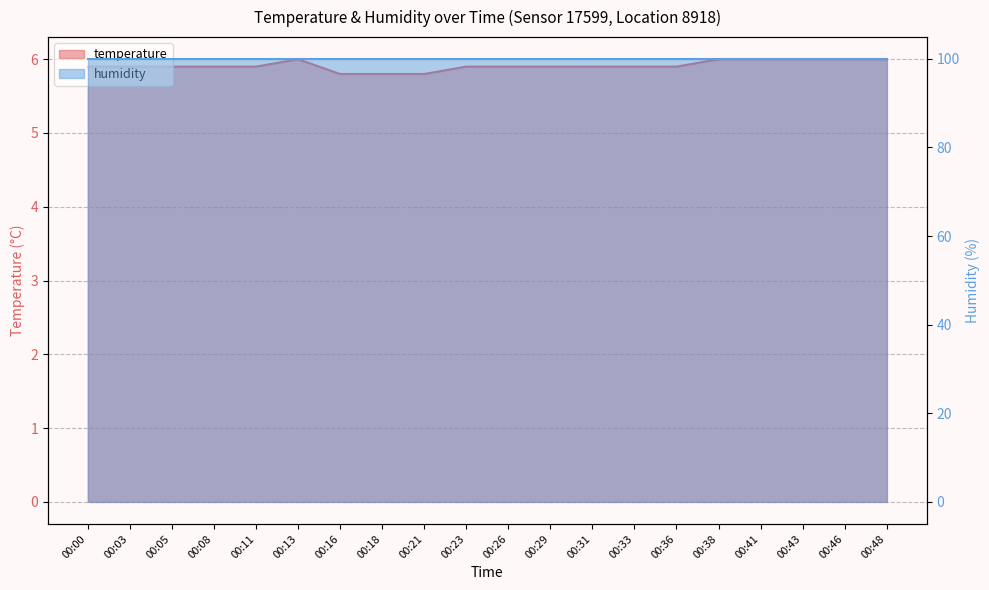

What is the maximum value shown in the chart?

6.0